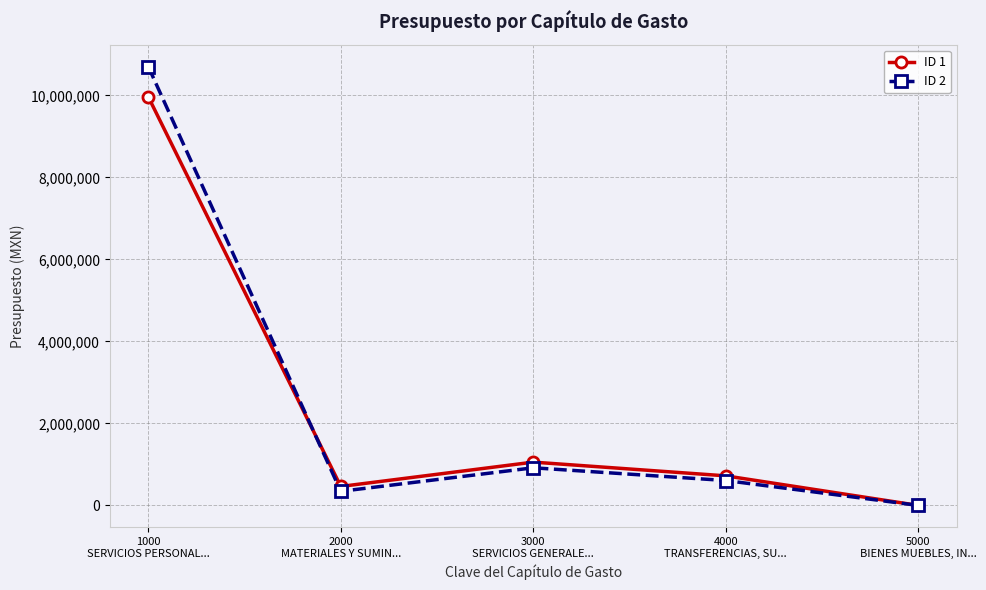

What is the greatest value displayed?

10700527